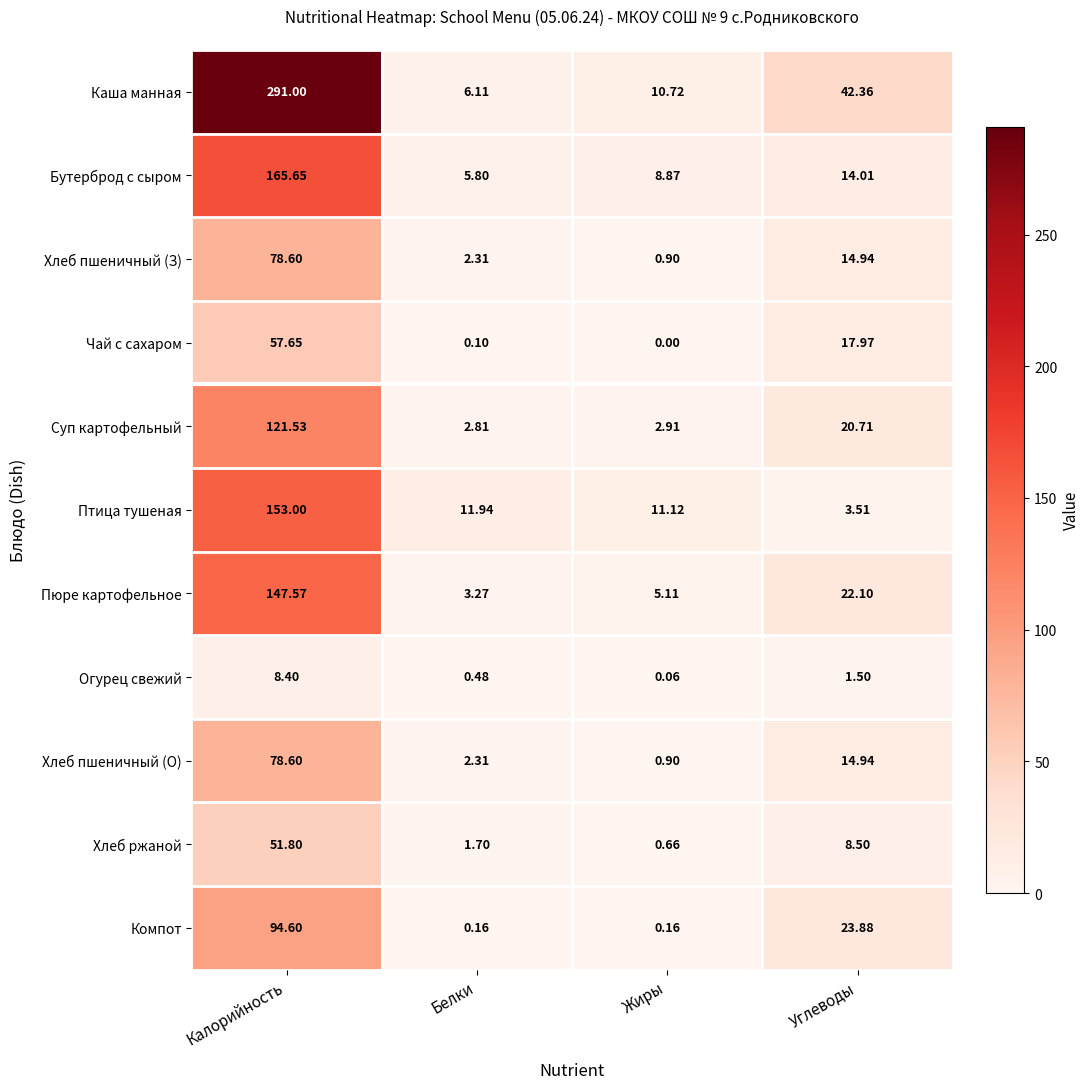

At which label does Огурец свежий reach its minimum?

Жиры